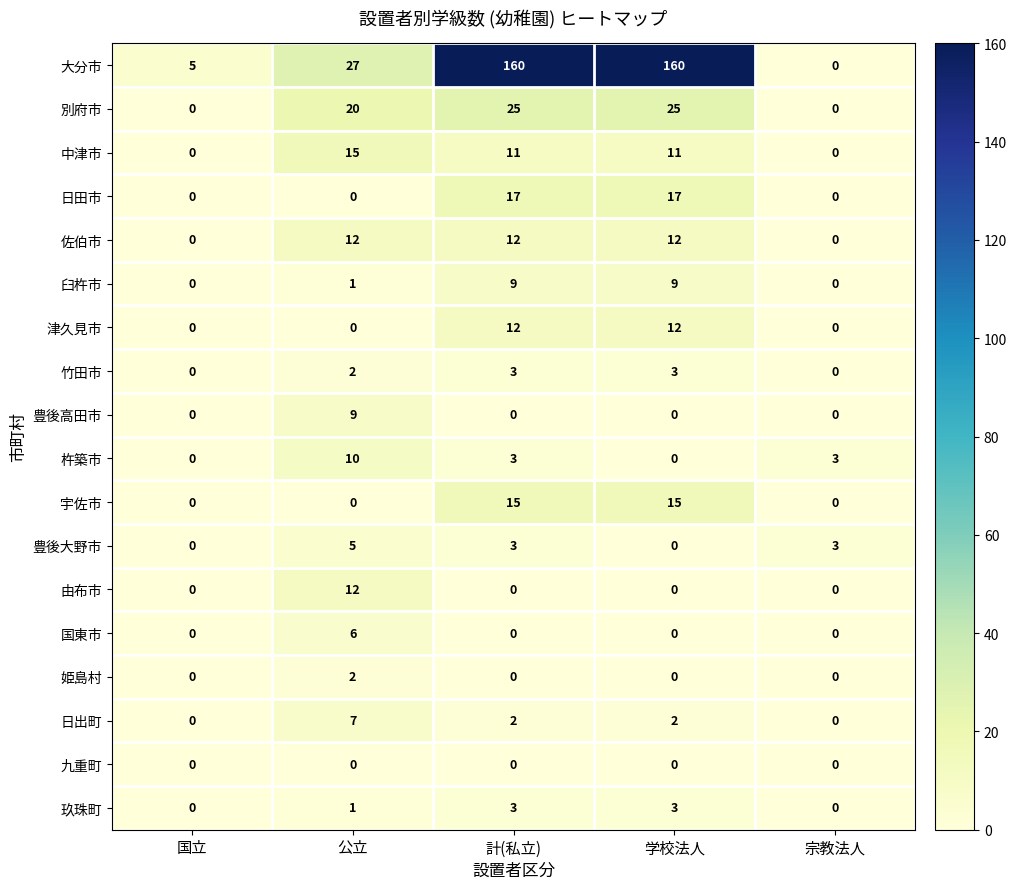

At how many categories does at least one series exceed 25?

3